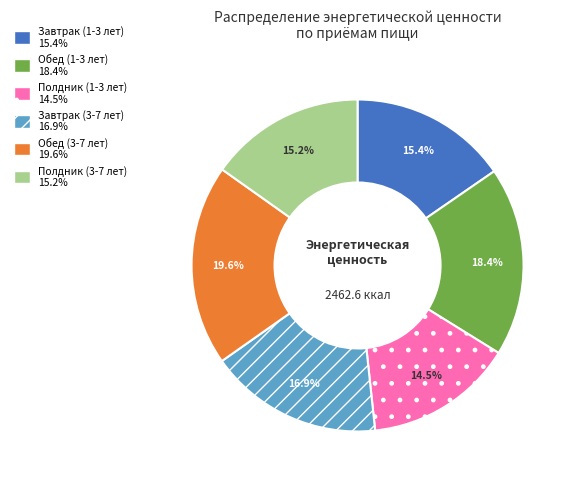

Is it true that Полдник (3-7 лет) is 21% of the pie?

False